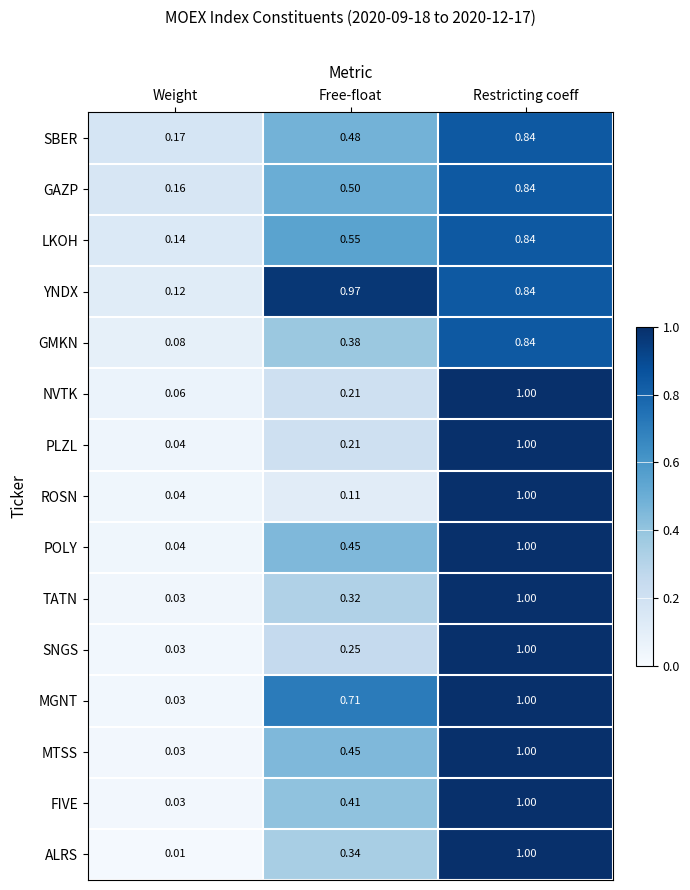

Which series has the widest spread of values?

ALRS